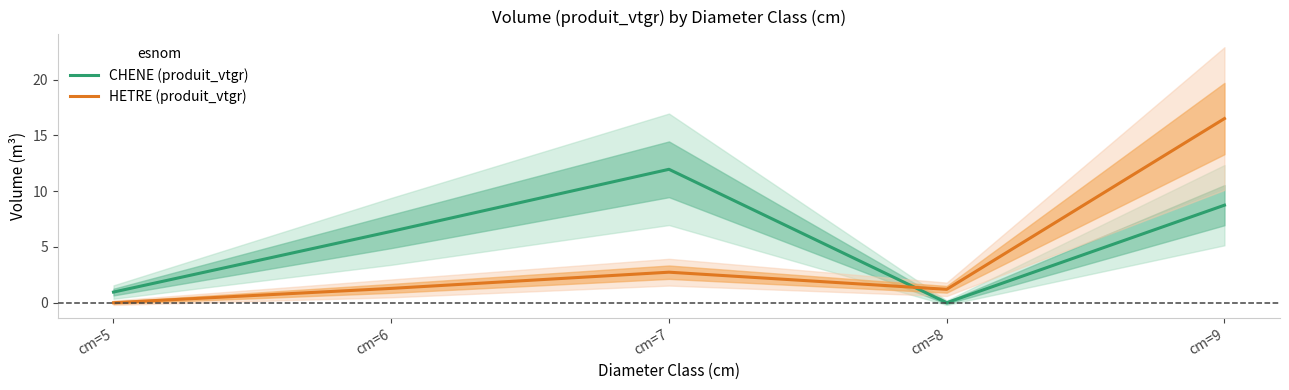

Which label corresponds to the largest value in the chart?

cm=9